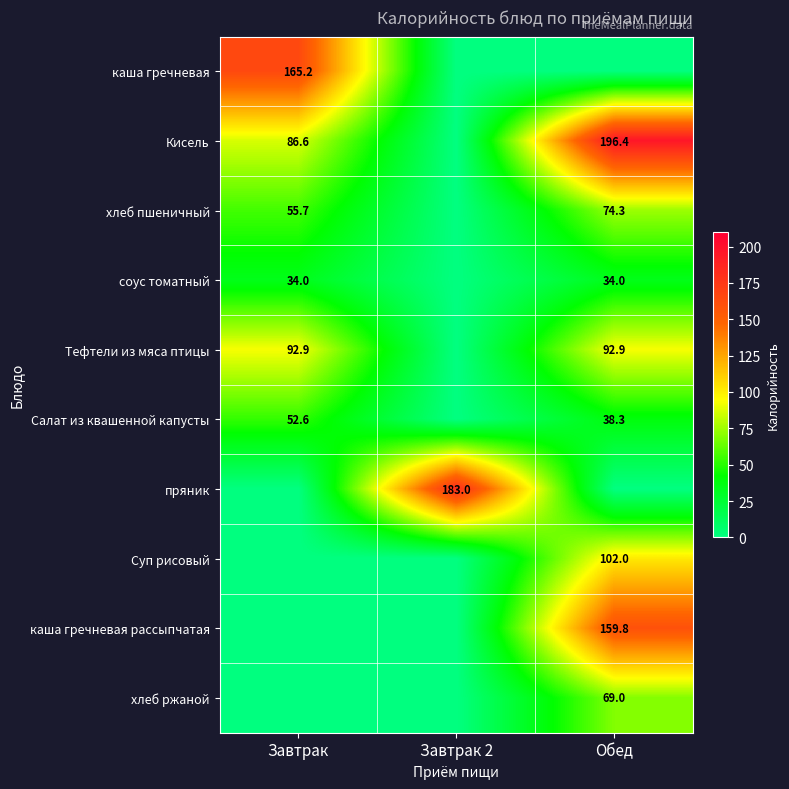

Which has a higher value, Обед or Завтрак 2?

Обед